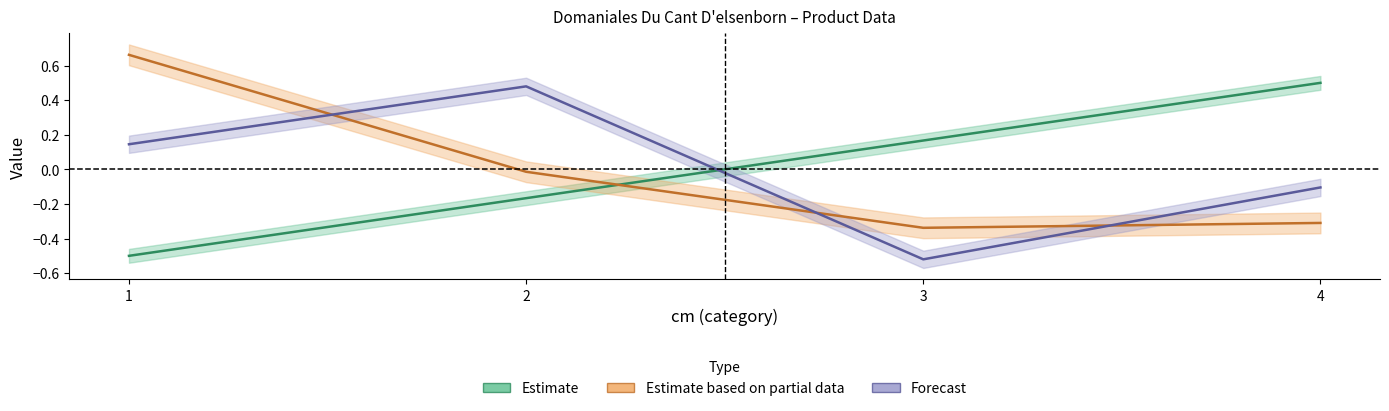

Reading left to right, list all the values displayed in this chart.

cm: -0.5	-0.2	0.2	0.5
produit_nbre: 0.7	-0.0	-0.3	-0.3
produit_vtgr: 0.1	0.5	-0.5	-0.1